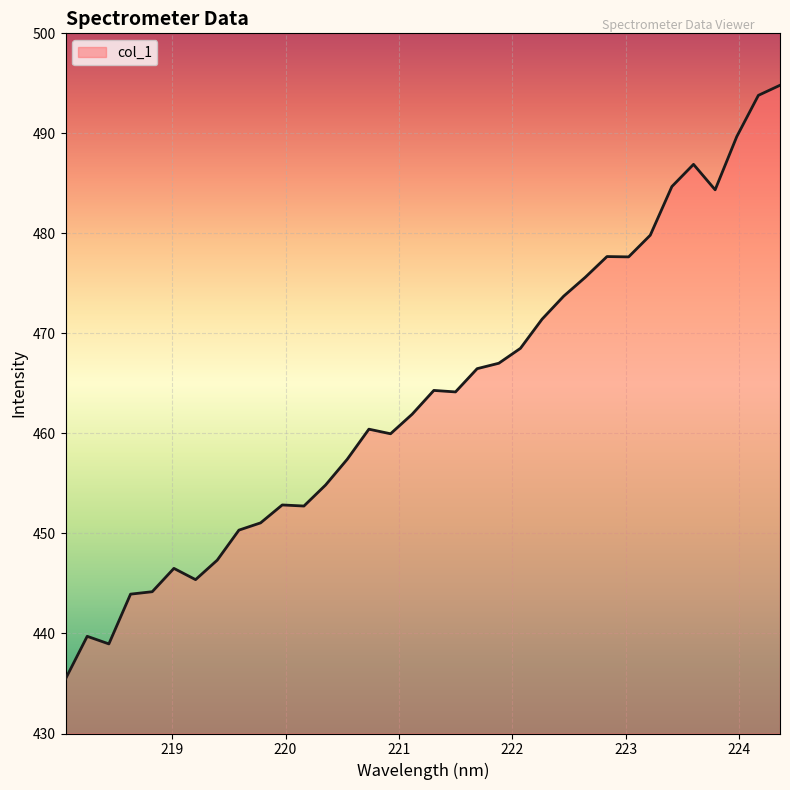

What is the maximum value shown in the chart?

494.8